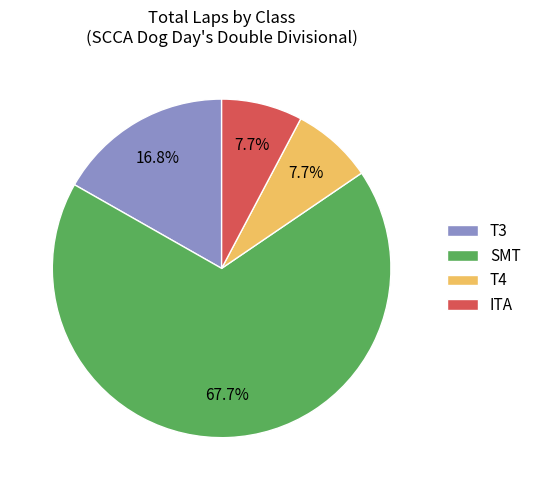

Which has a higher value, T3 or ITA?

T3